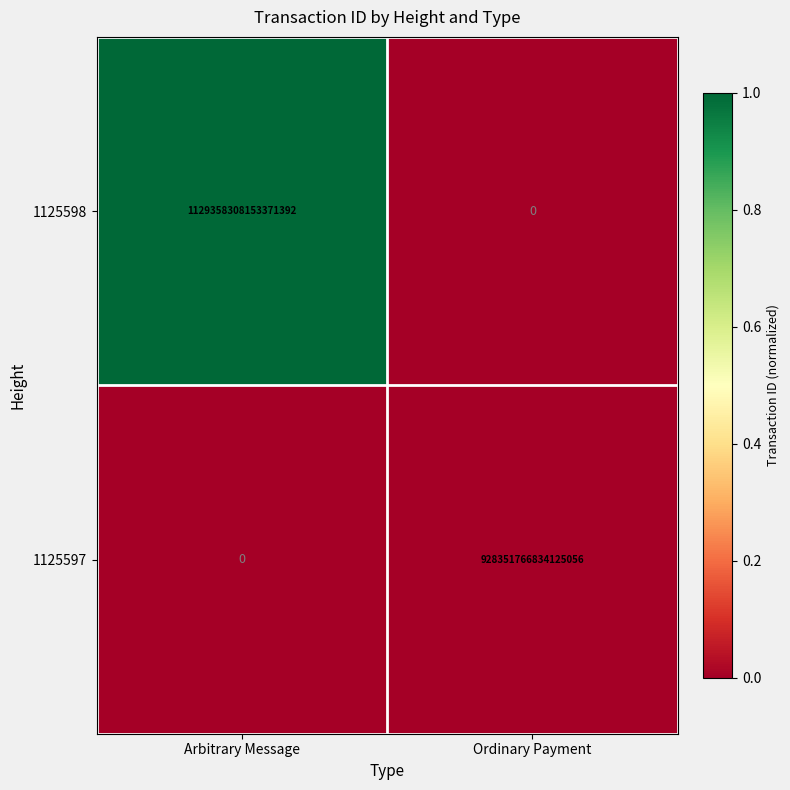

Which category has the highest value across all series?

Arbitrary Message